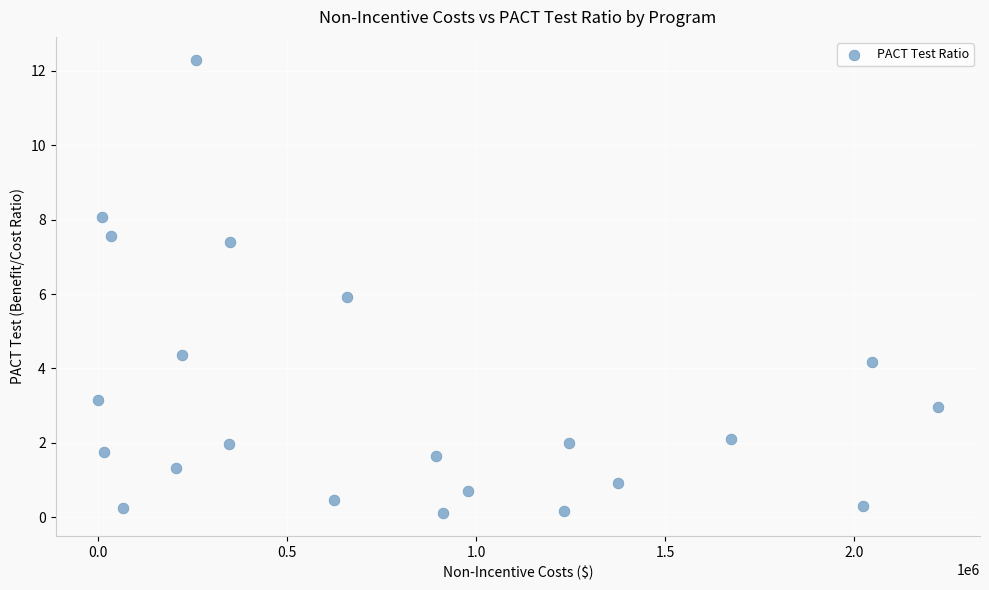

What is the range of X values (max minus min)?

2220995.6